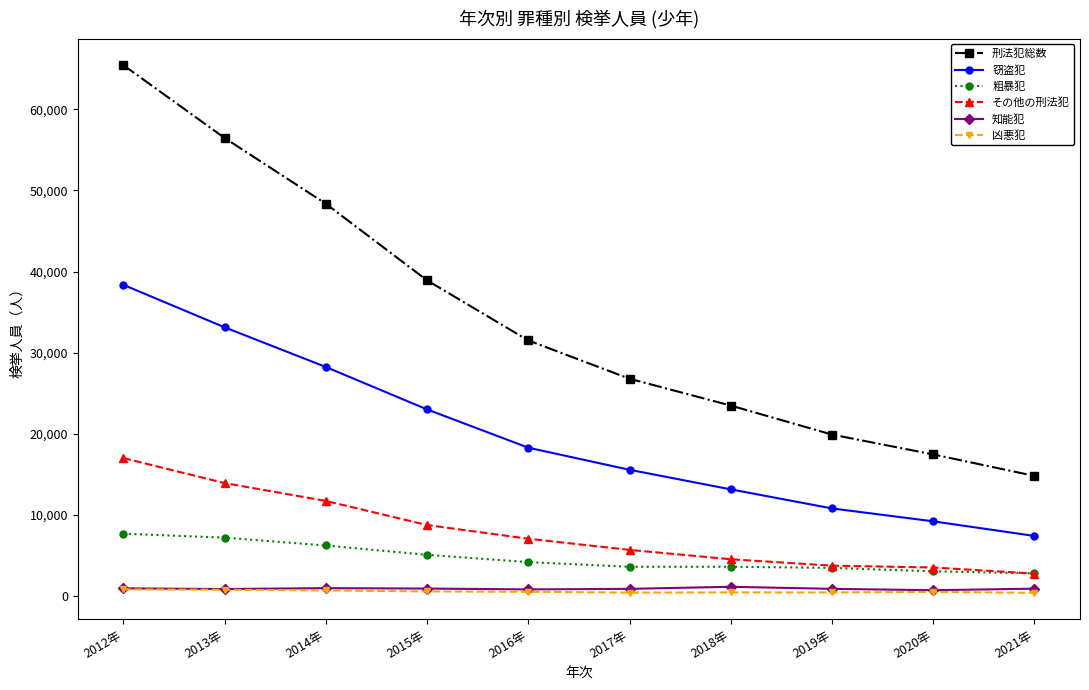

What value does the 窃盗犯 series have at 2021年, to the nearest 50?

7400